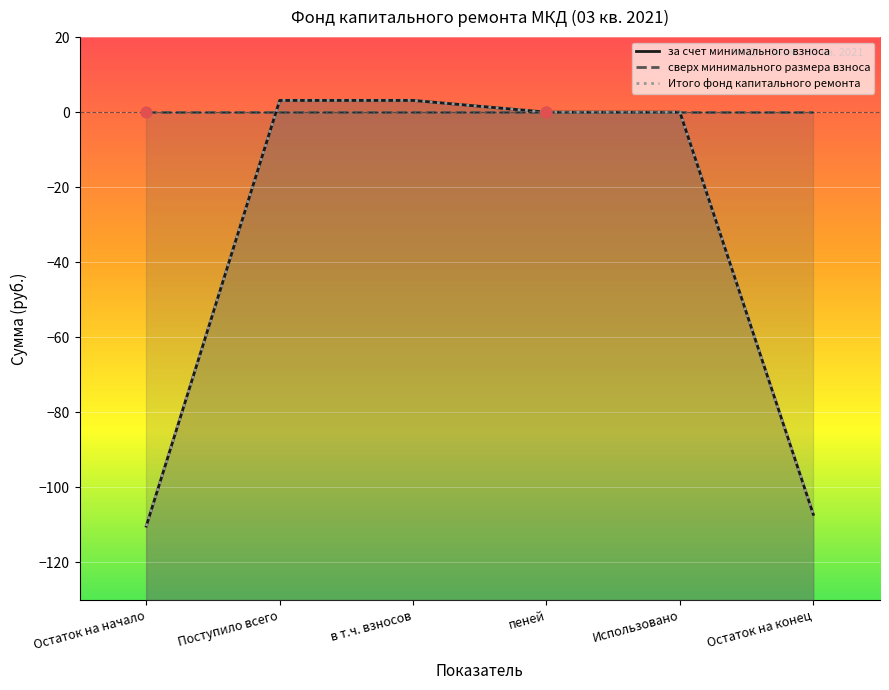

What is the total value across all series at в т.ч. взносов?

6.3